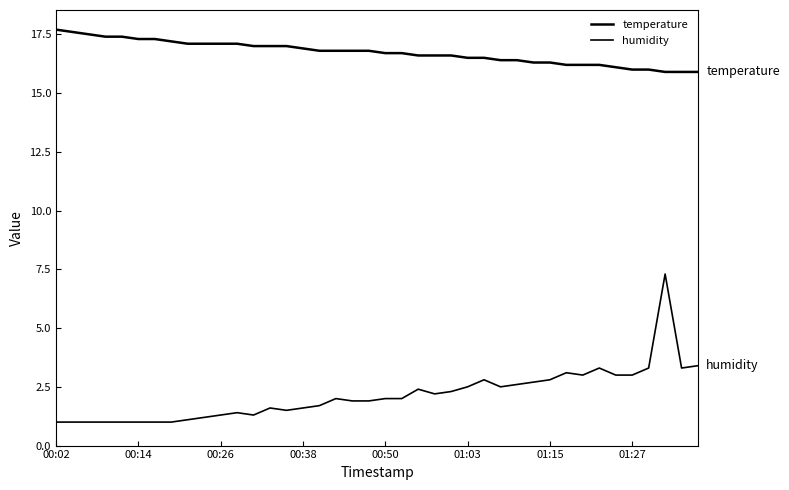

Does the chart have visible grid lines?

No